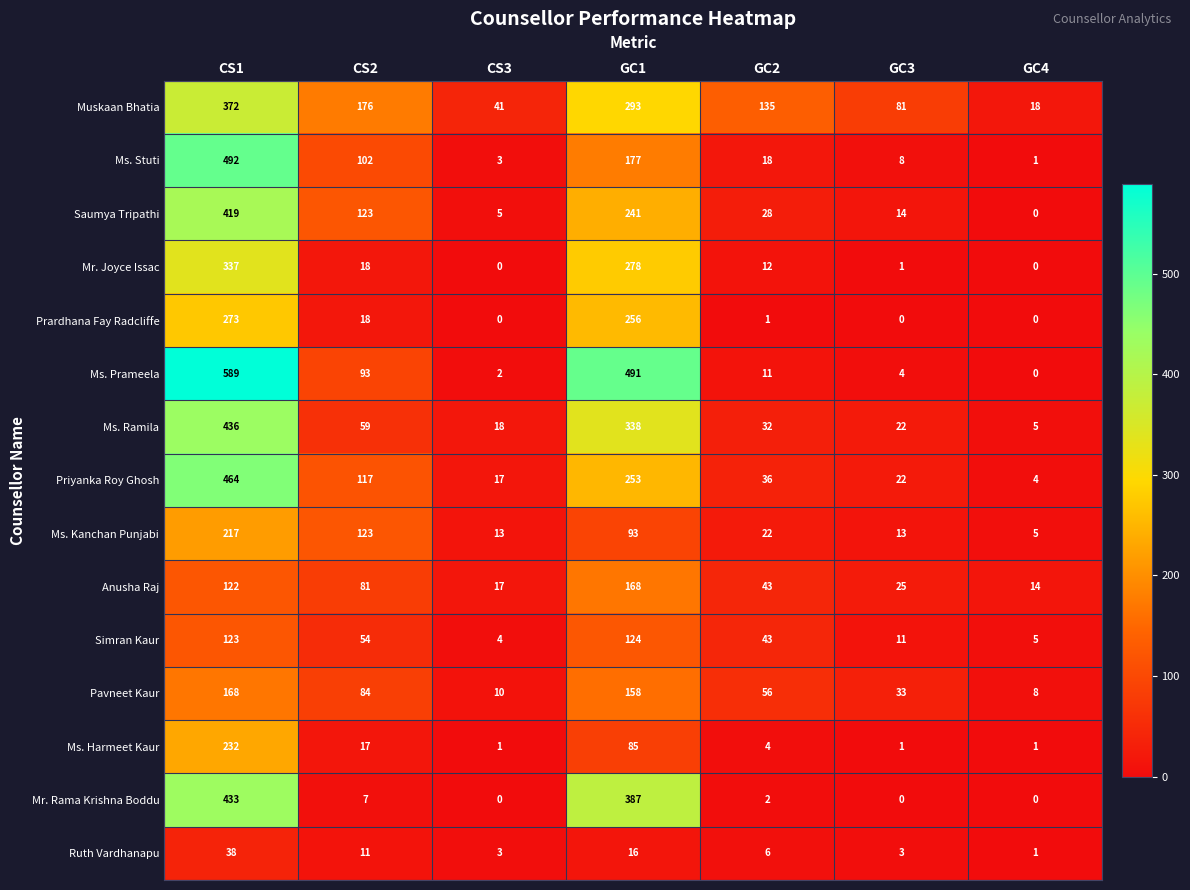

Which series has the largest total across all categories?

Ms. Prameela